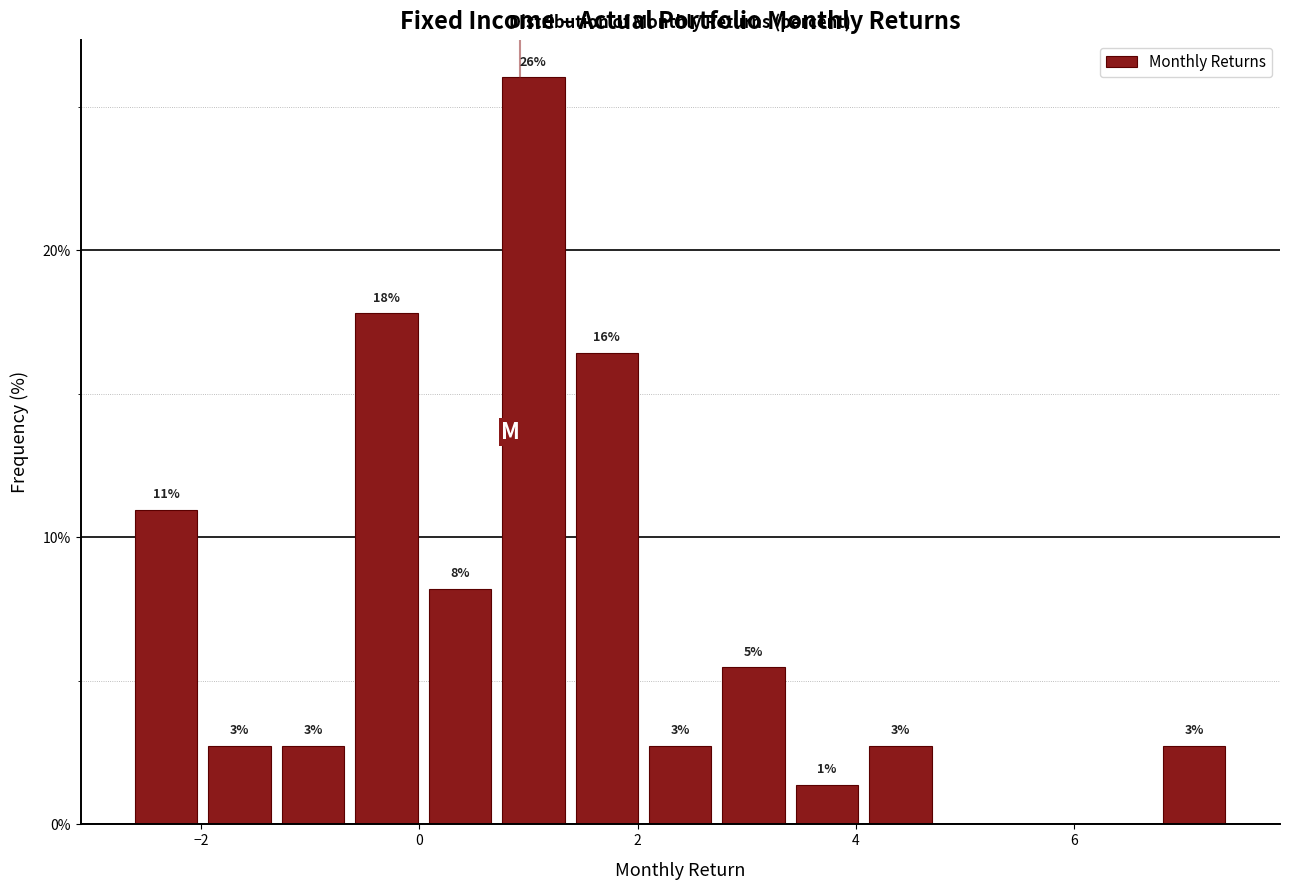

Read against the x-axis, roughly where is the centre of the tallest bar?

1.0